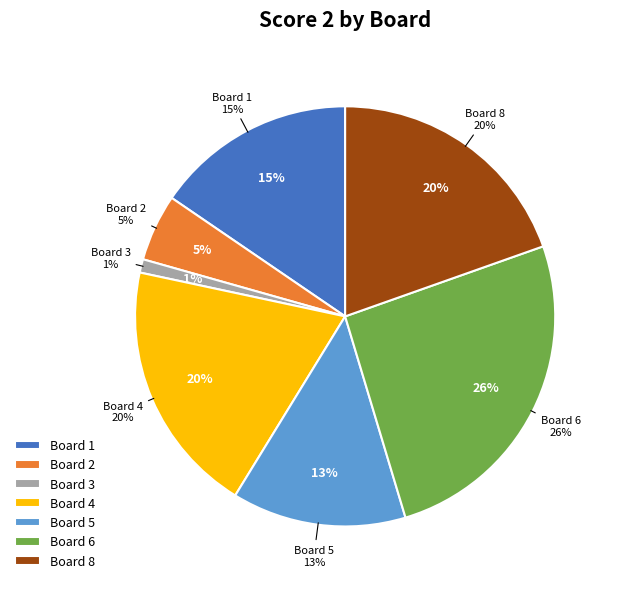

What is the largest slice in the pie chart?

Board 6